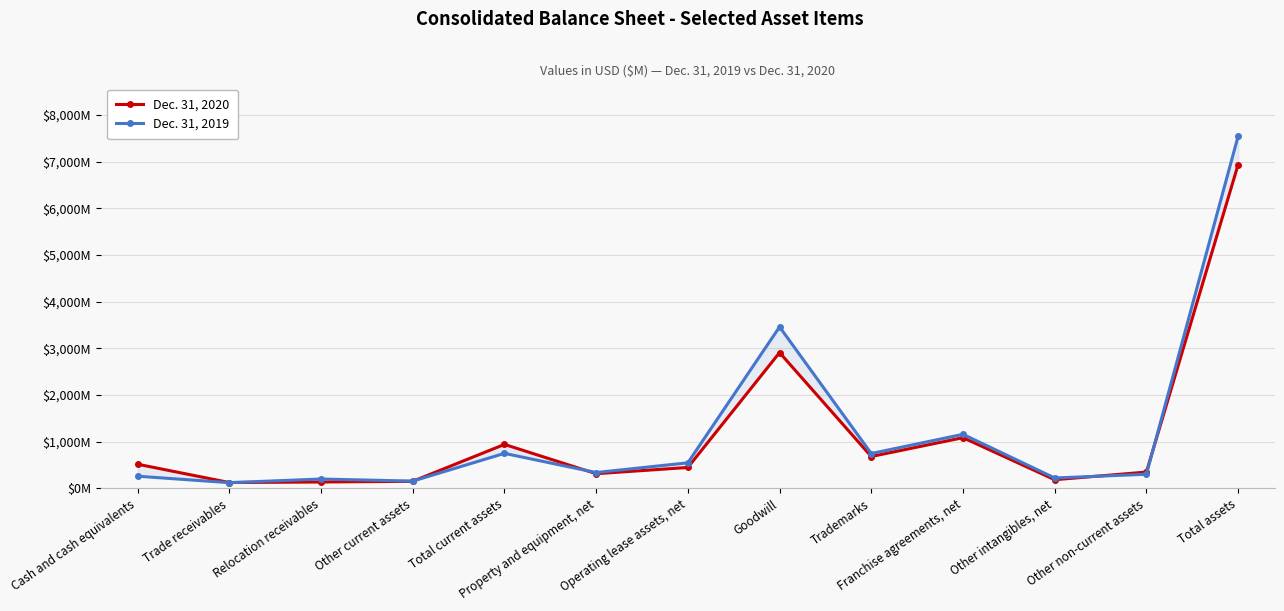

How many values in the Dec. 31, 2020 series exceed 450?

6